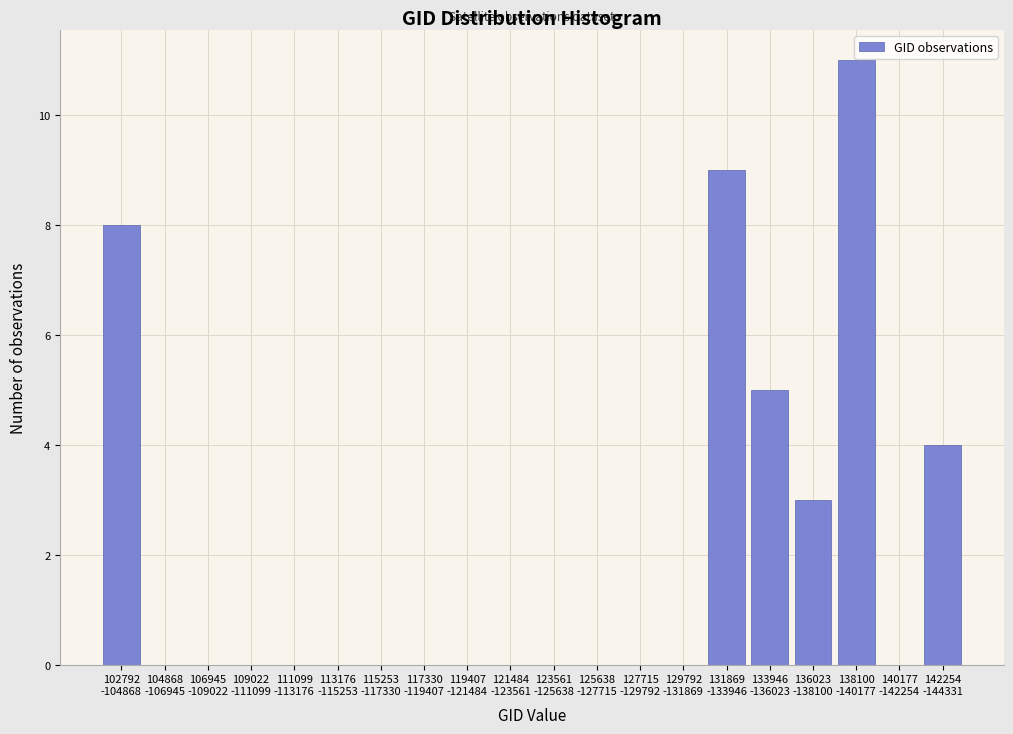

What is the maximum value shown in the chart?

11